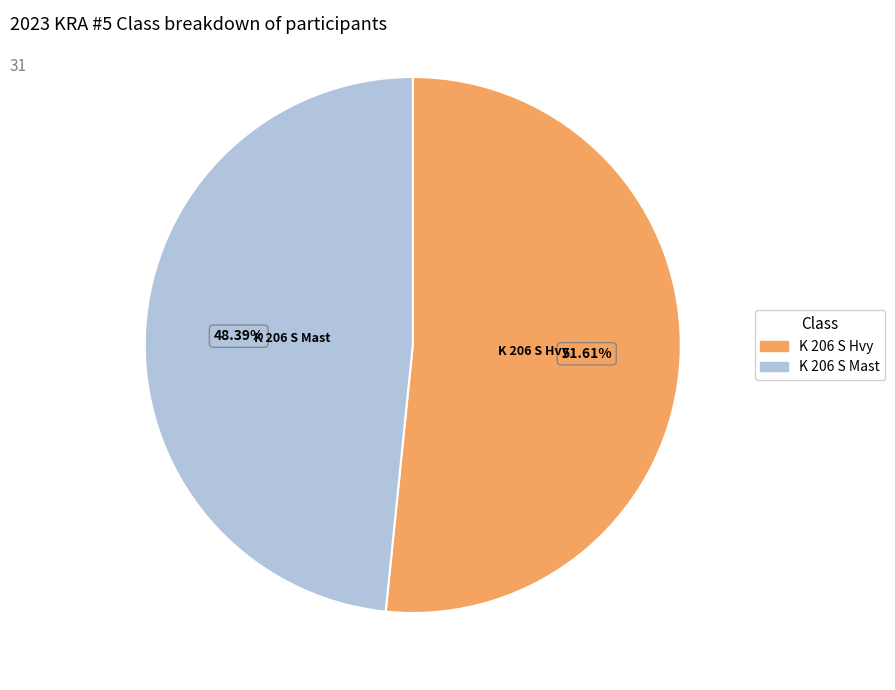

Is K 206 S Mast the majority of the pie?

No